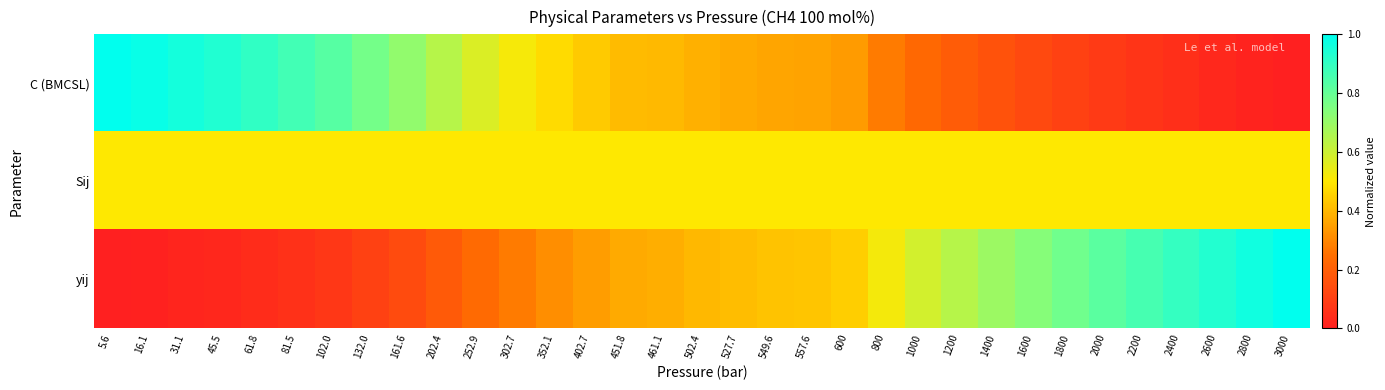

What is the total value across all series at 502.4?

1.3